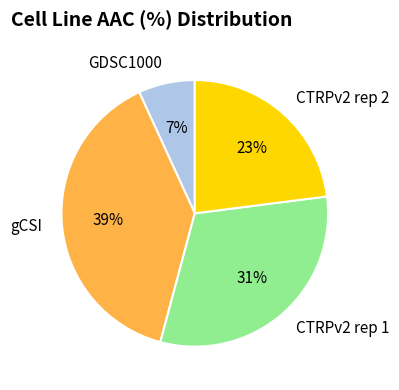

Is it true that GDSC1000 is 7% of the pie?

True